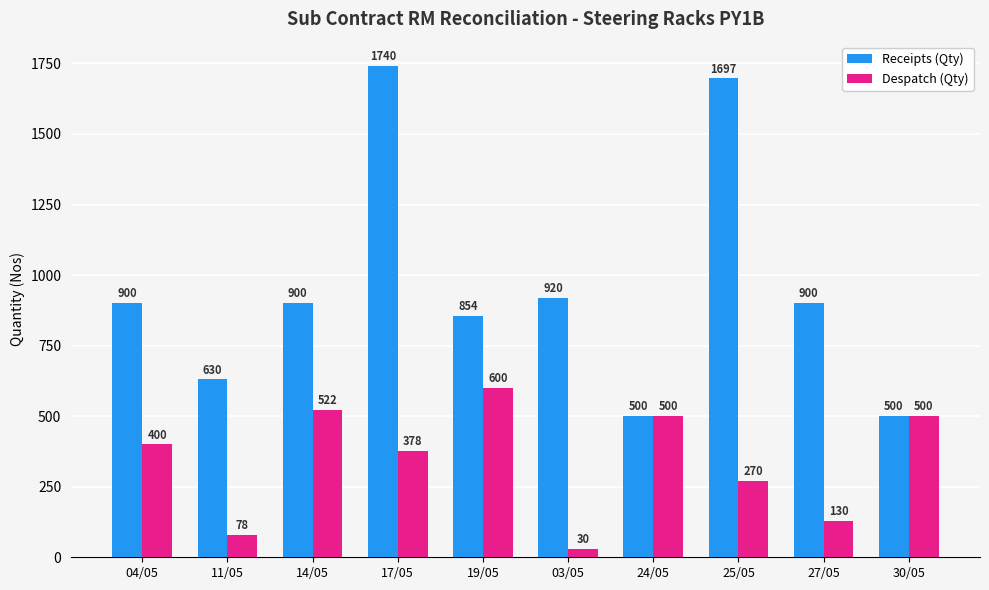

How many bars are there in each group?

2